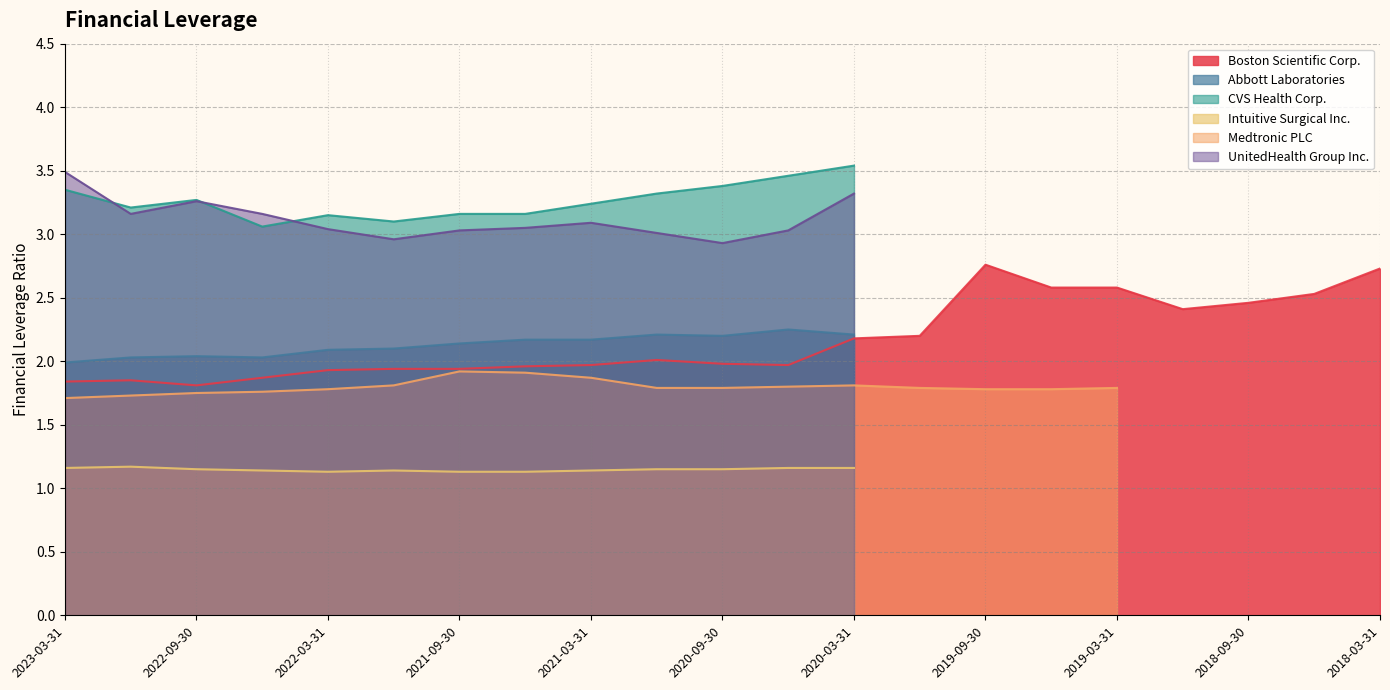

What is the value of the Medtronic PLC point at the 13th from the left?

1.8